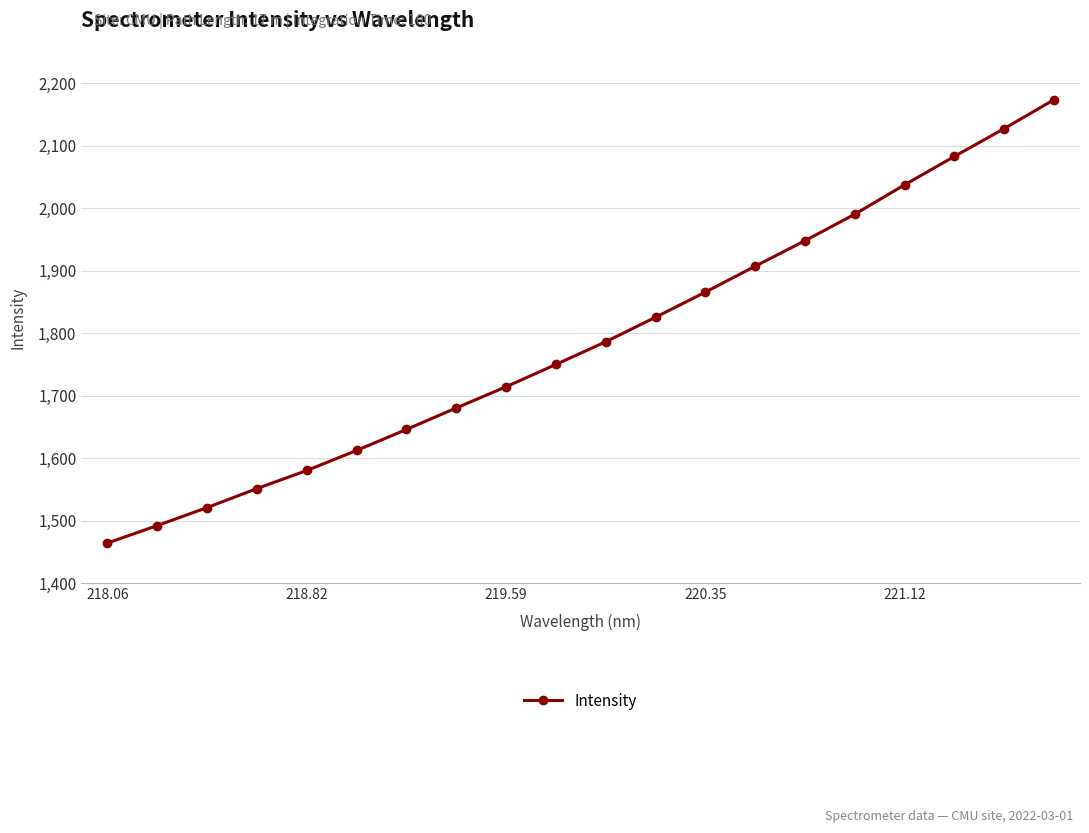

What is the greatest value displayed?

2173.7